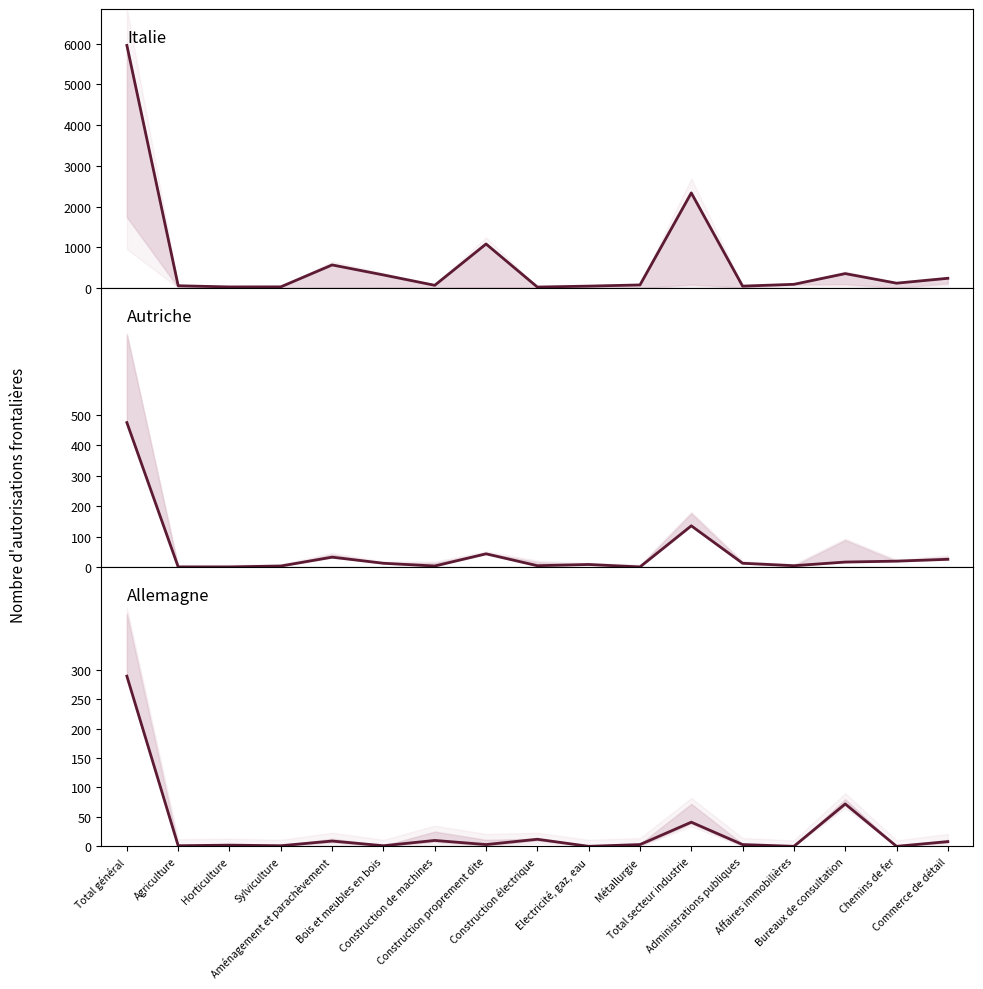

List the labels in order of Autriche (Total) value, largest first.

Total général, Total secteur industrie, Construction proprement dite, Aménagement et parachèvement, Commerce de détail, Chemins de fer, Bureaux de consultation, Bois et meubles en bois, Administrations publiques, Electricité, gaz, eau, Construction électrique, Affaires immobilières, Sylviculture, Construction de machines, Agriculture, Horticulture, Métallurgie